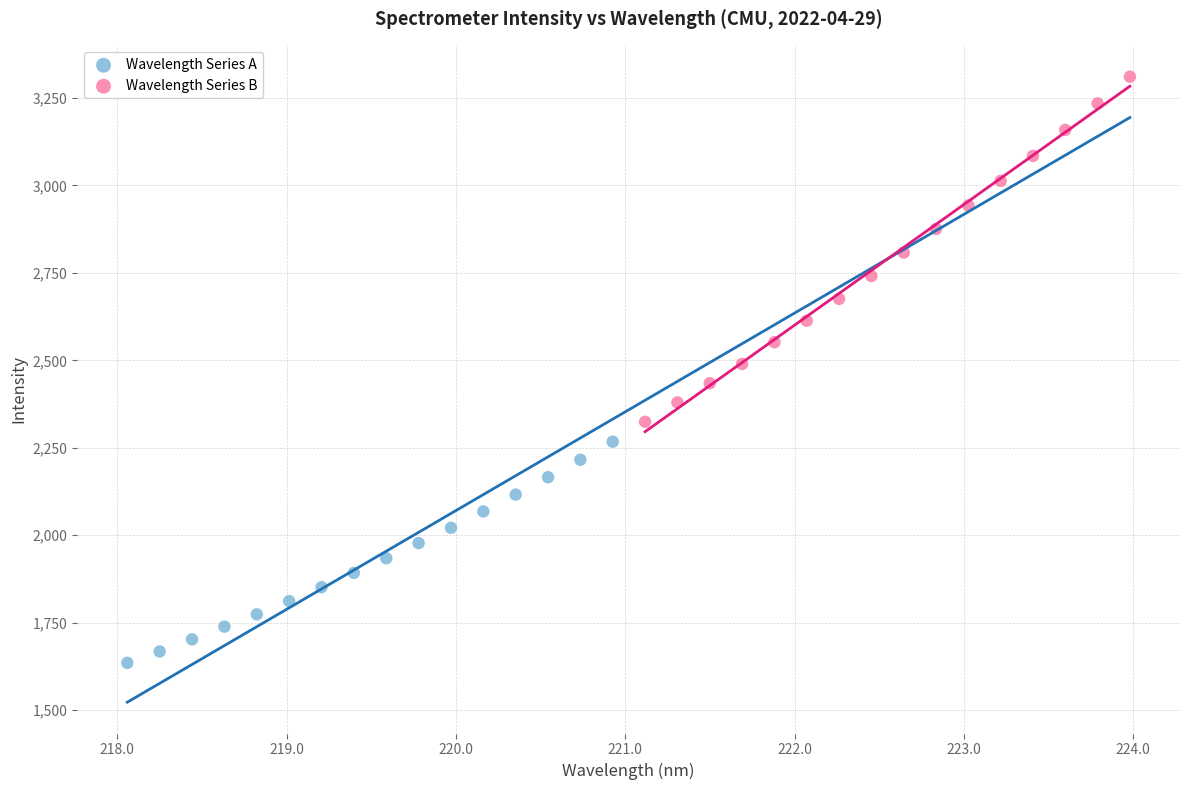

Which series contains the lowest Y value?

Wavelength Series A